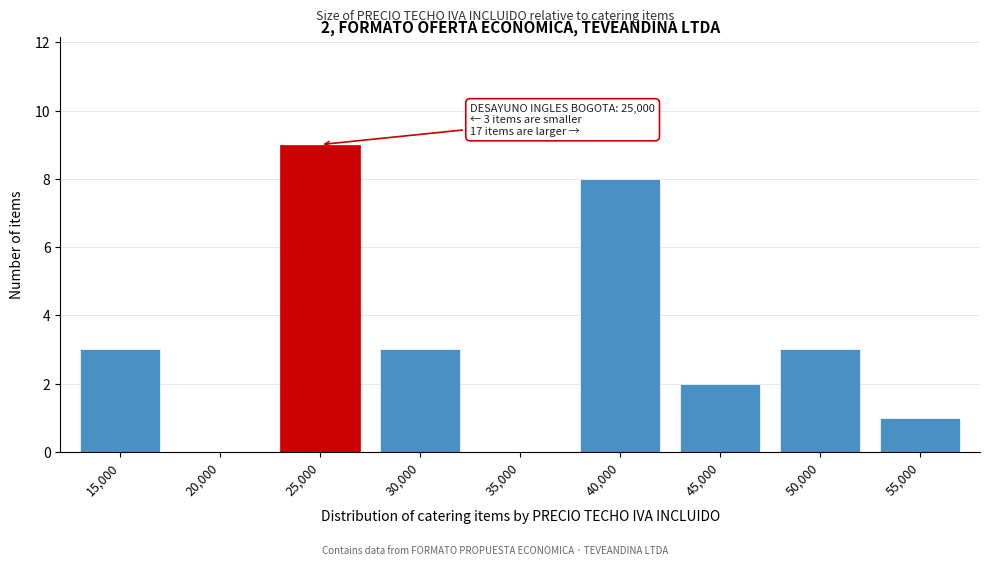

Reading left to right, list all the values displayed in this chart.

15,000=3	20,000=0	25,000=9	30,000=3	35,000=0	40,000=8	45,000=2	50,000=3	55,000=1